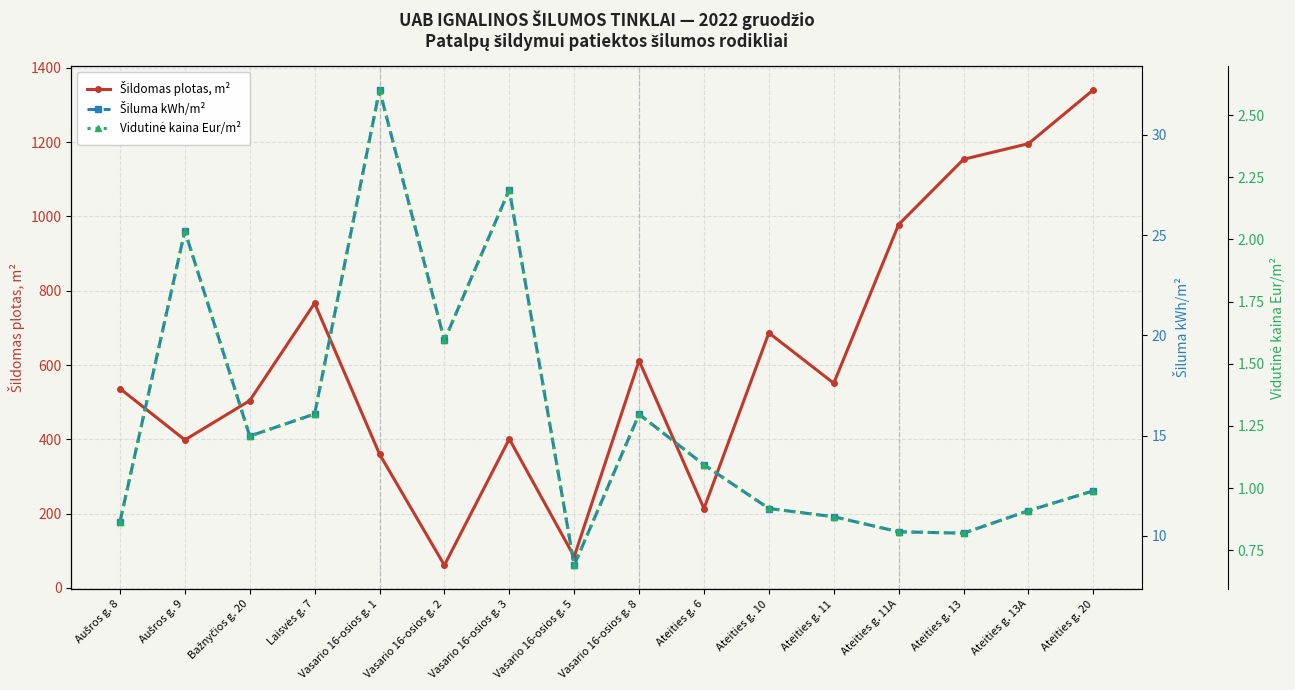

How many series are shown in this chart?

3